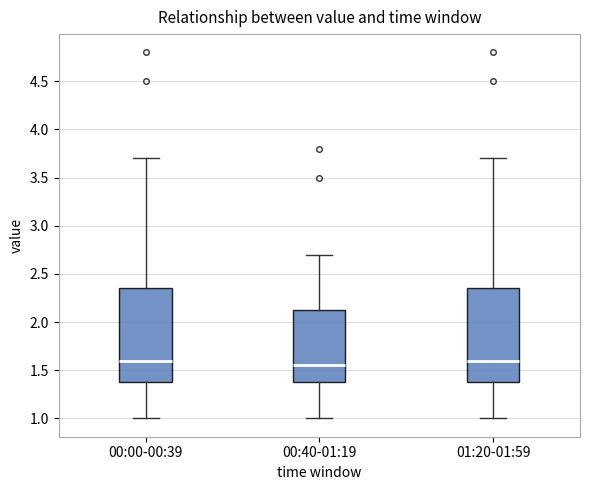

Reading left to right, transcribe this box plot: for each box, give where its median line is, the range the box spans, and where its two whiskers end, as read against the y-axis. The values are not printed on the chart, so give them approximately, as read against the axis.

00:00-00:39: median 1.60, box 1.40 to 2.35, whiskers 1.00 to 3.70
00:40-01:19: median 1.55, box 1.40 to 2.15, whiskers 1.00 to 2.70
01:20-01:59: median 1.60, box 1.40 to 2.35, whiskers 1.00 to 3.70